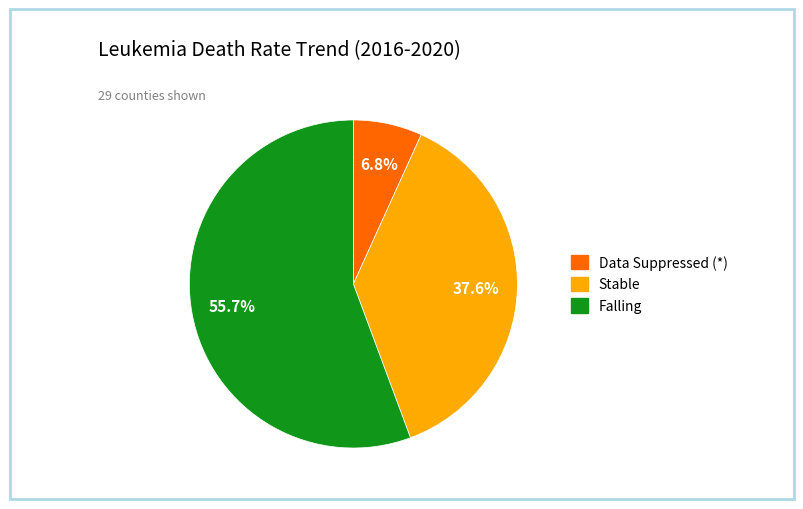

To the nearest percent, what is the difference between the largest and smallest slice percentages?

49%